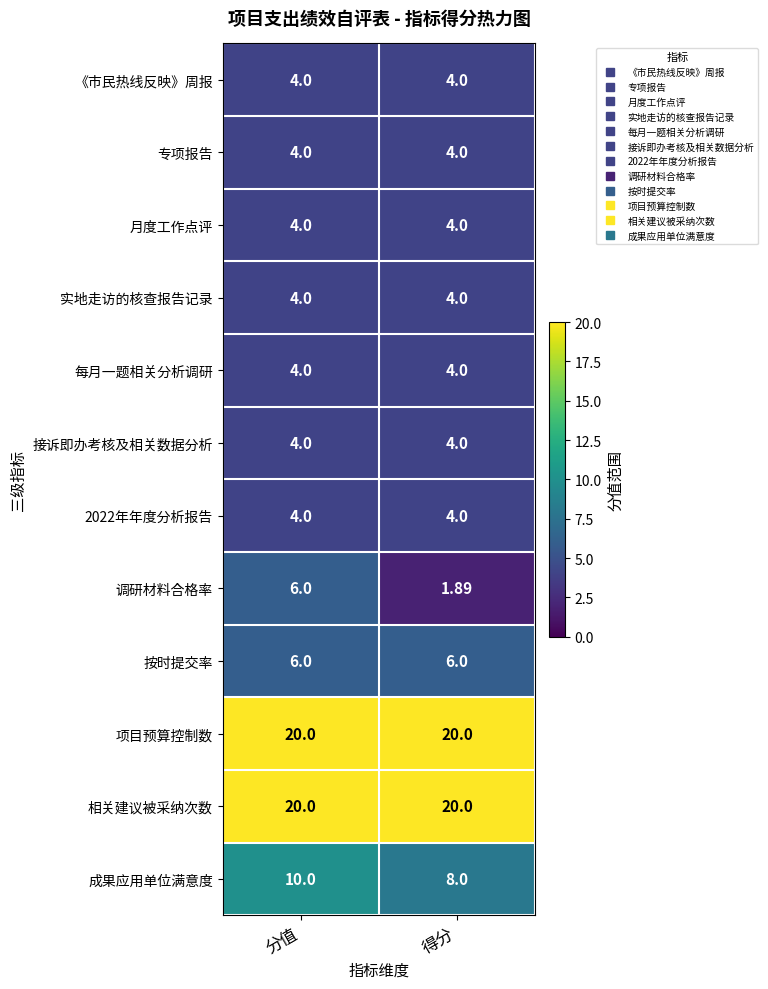

Which series has the largest range (max minus min)?

调研材料合格率